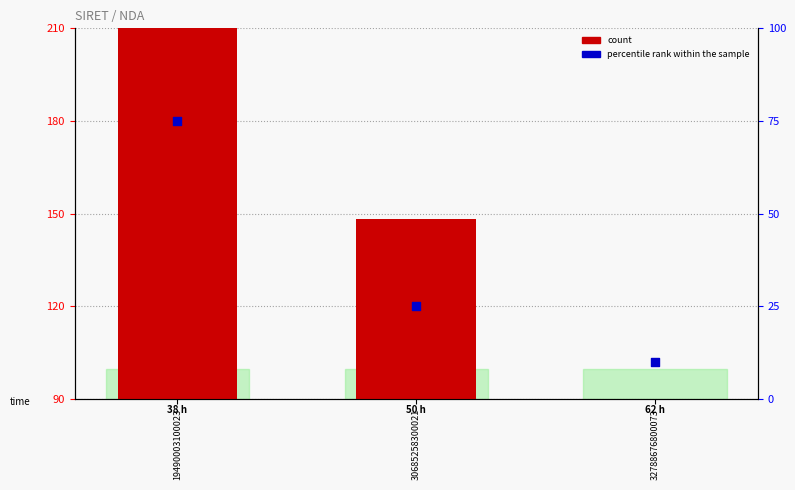

Which series contains the highest Y value?

count